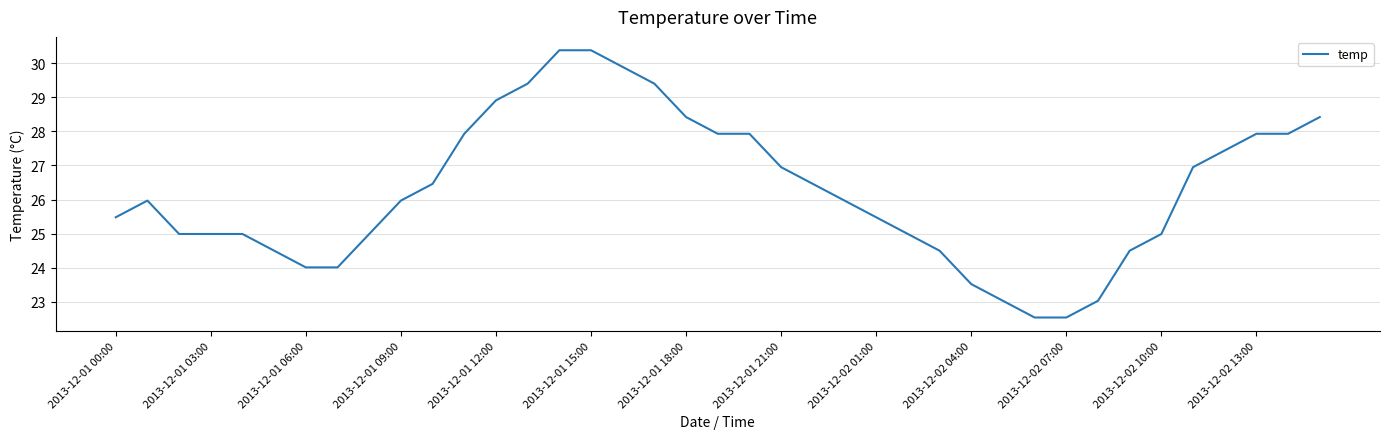

What is the greatest value displayed?

30.4